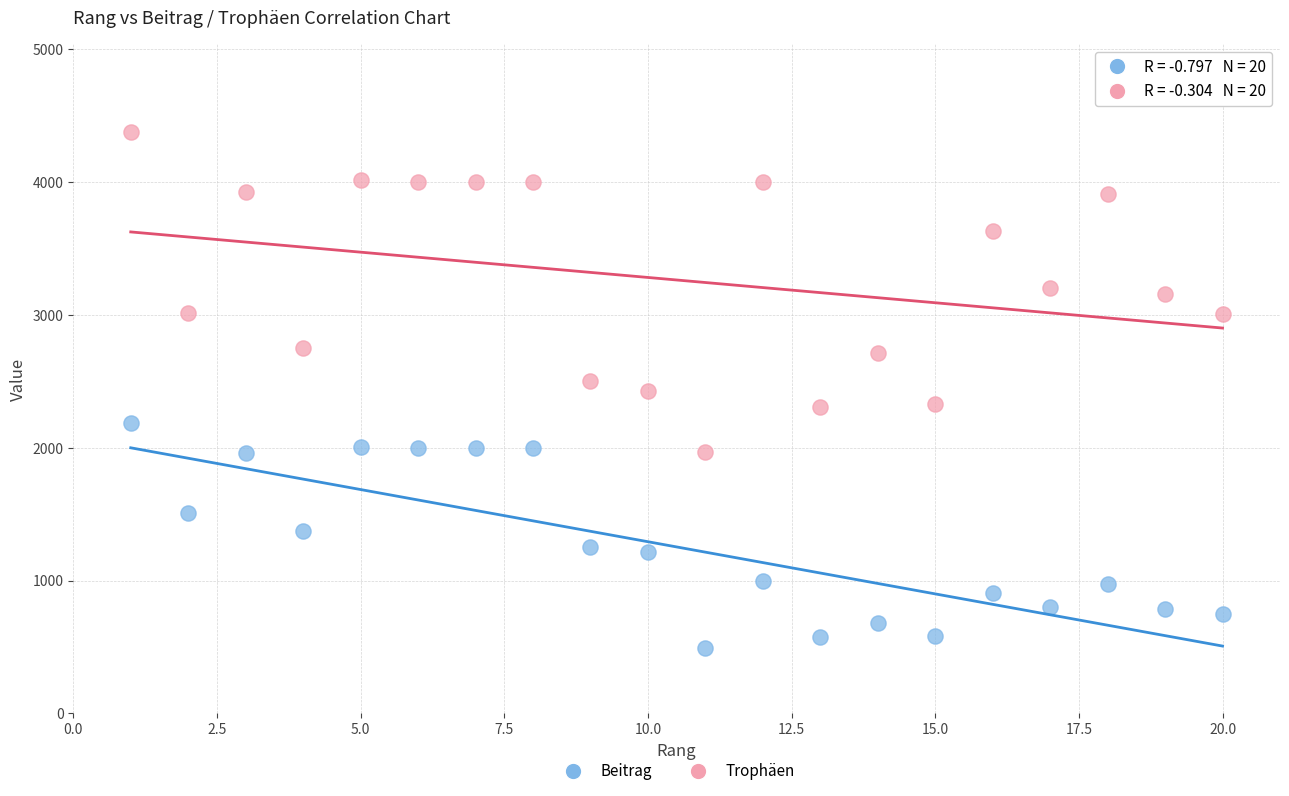

Across all data points, what is the range of Y values (max minus min)?

3887